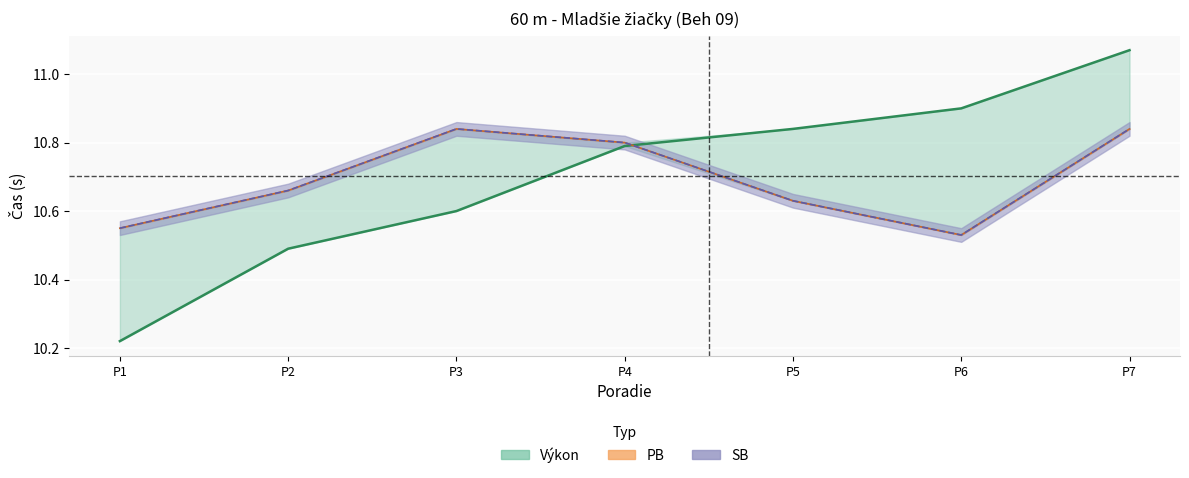

Reading left to right, transcribe all the data shown in this chart.

Výkon: 10.2	10.5	10.6	10.8	10.8	10.9	11.1
PB: 10.6	10.7	10.8	10.8	10.6	10.5	10.8
SB: 10.6	10.7	10.8	10.8	10.6	10.5	10.8